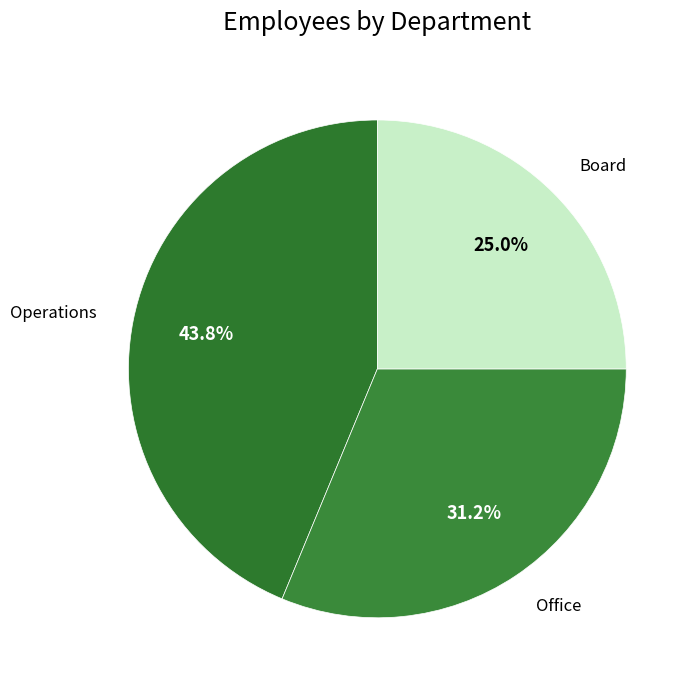

Rank the categories by value from lowest to highest.

Board, Office, Operations